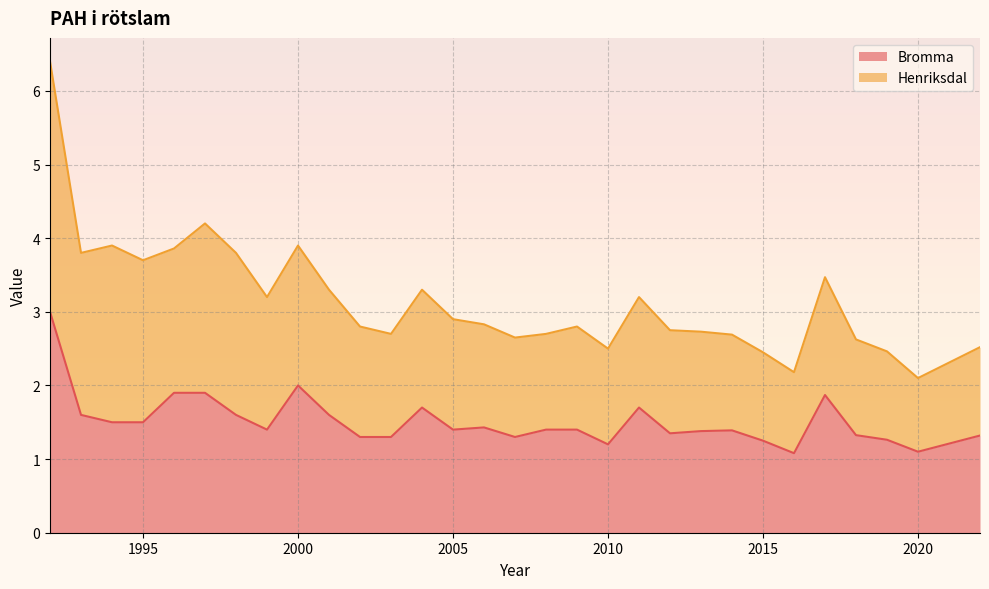

Is it true that the value at 1999 is 1.4?

True